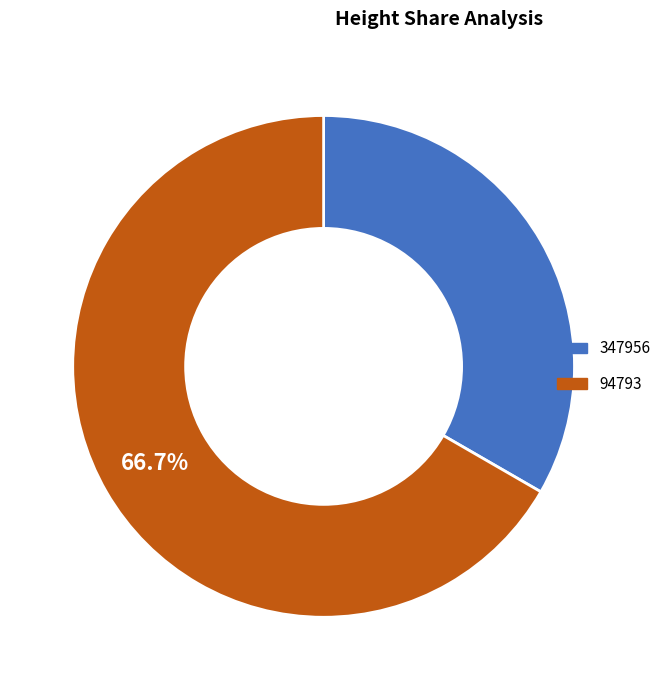

To the nearest percent, what is the average slice percentage?

50%